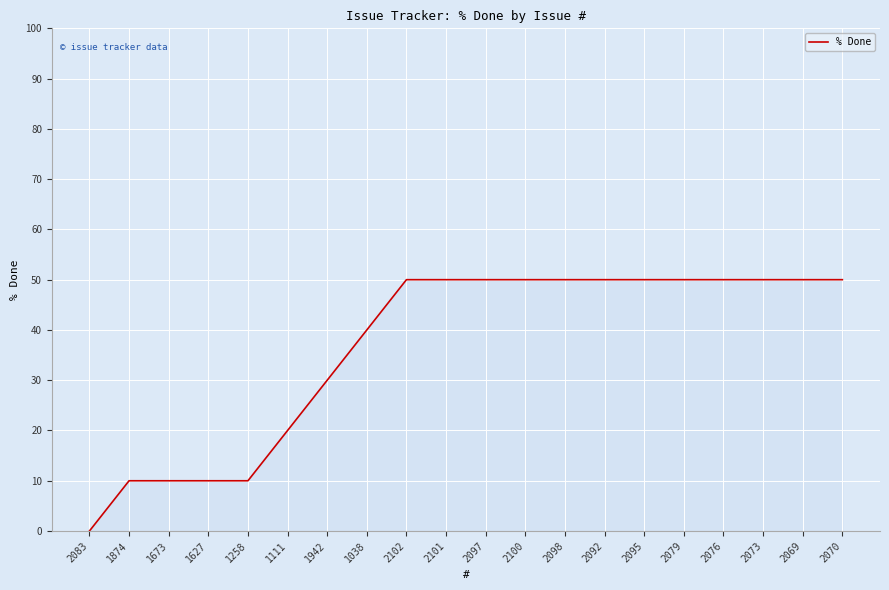

Between 2095 and 1874, which is larger?

2095